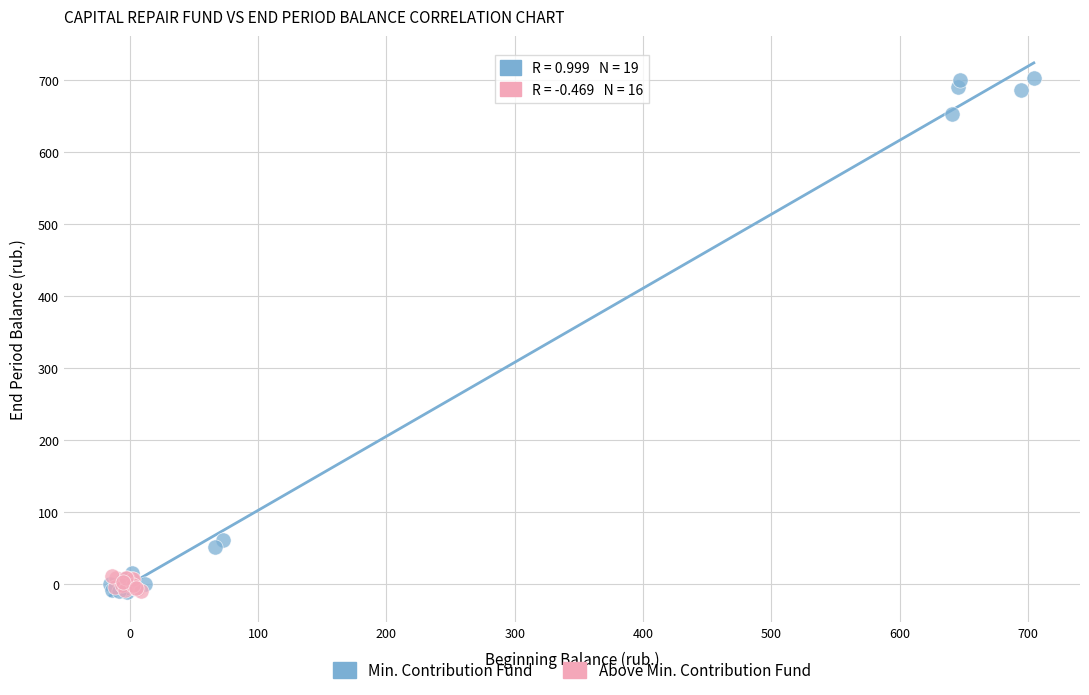

Which series has the largest Y range (max minus min)?

Min. Contribution Fund